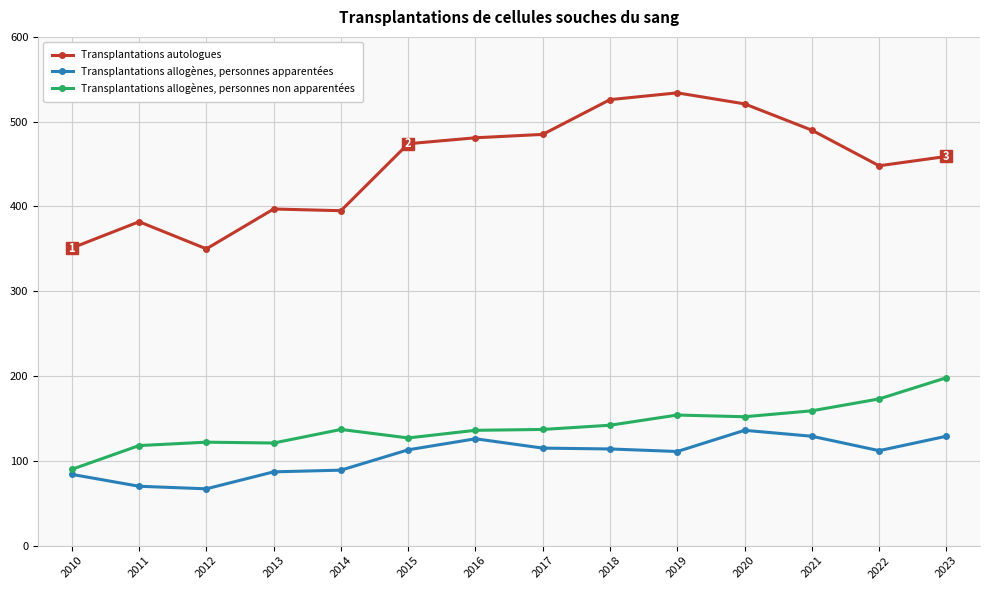

What is the difference between the second highest and second lowest values in the Transplantations allogènes, personnes apparentées series?

59